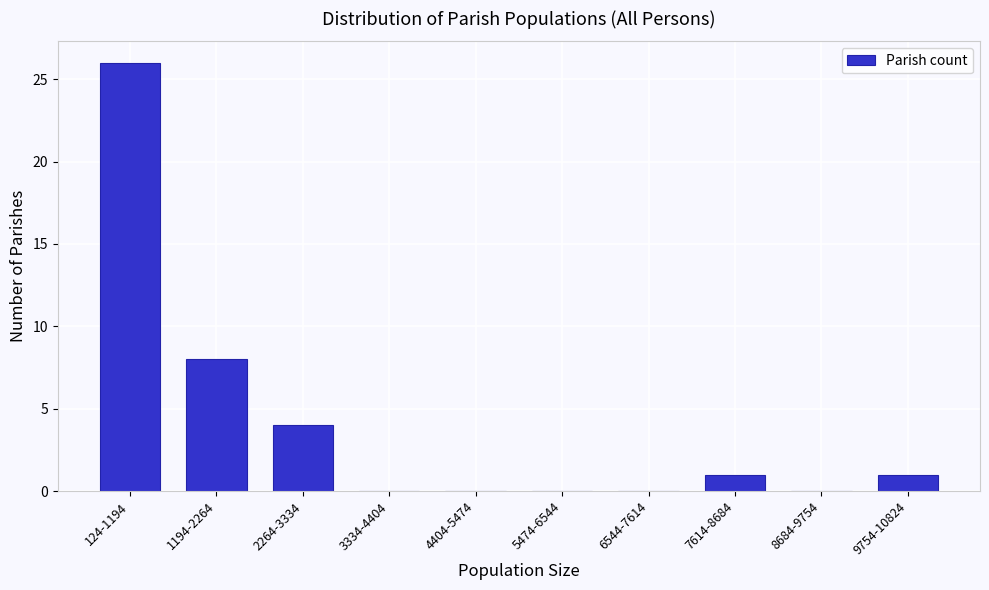

Reading left to right, what are all the values shown in this chart?

124-1194=26	1194-2264=8	2264-3334=4	3334-4404=0	4404-5474=0	5474-6544=0	6544-7614=0	7614-8684=1	8684-9754=0	9754-10824=1